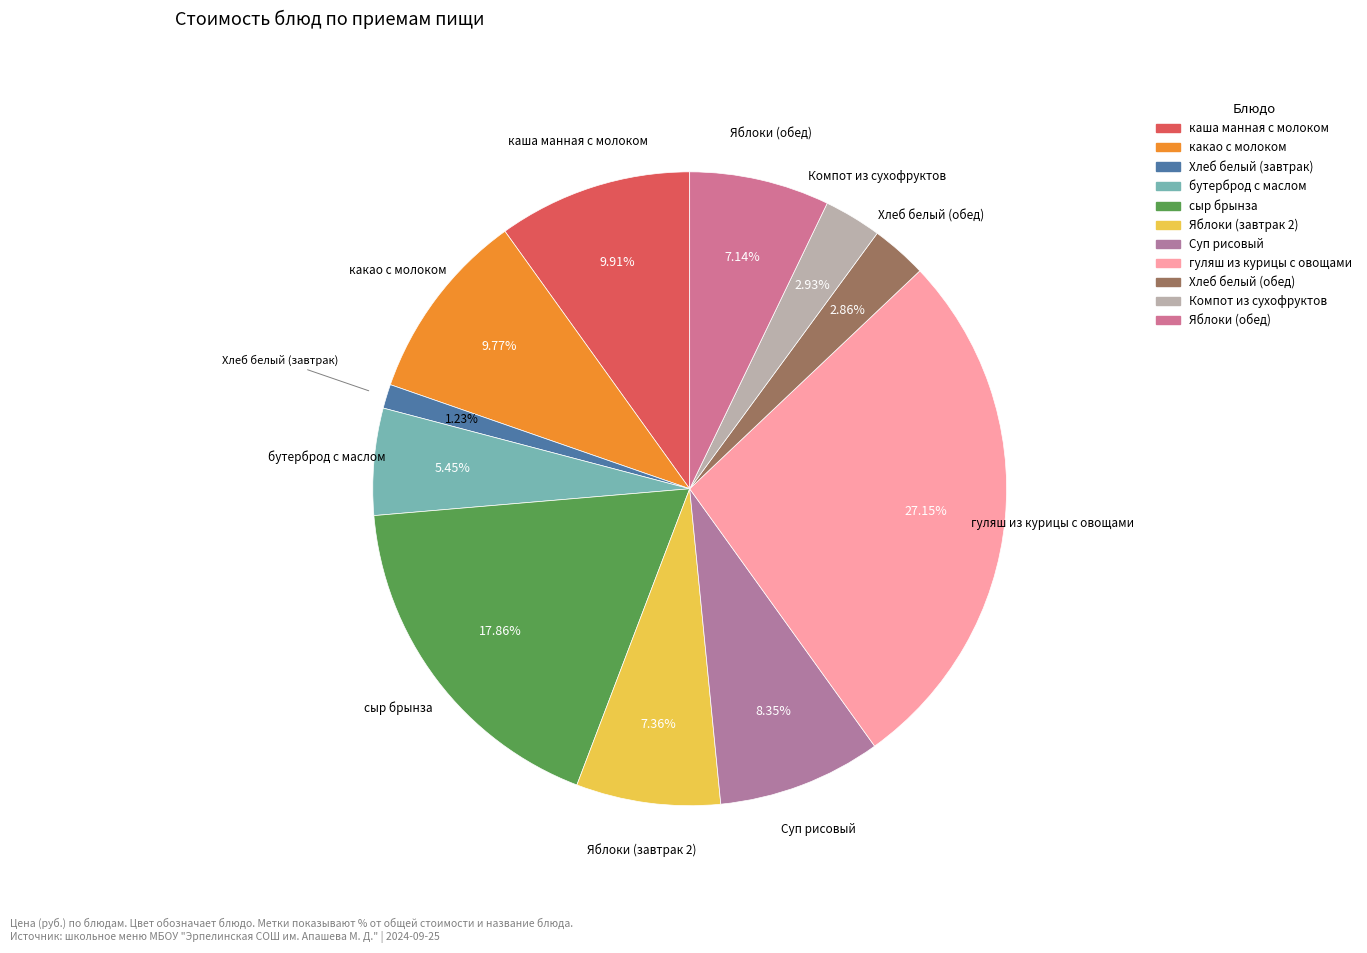

The Яблоки (обед) slice represents 7% of the pie. True or false?

True